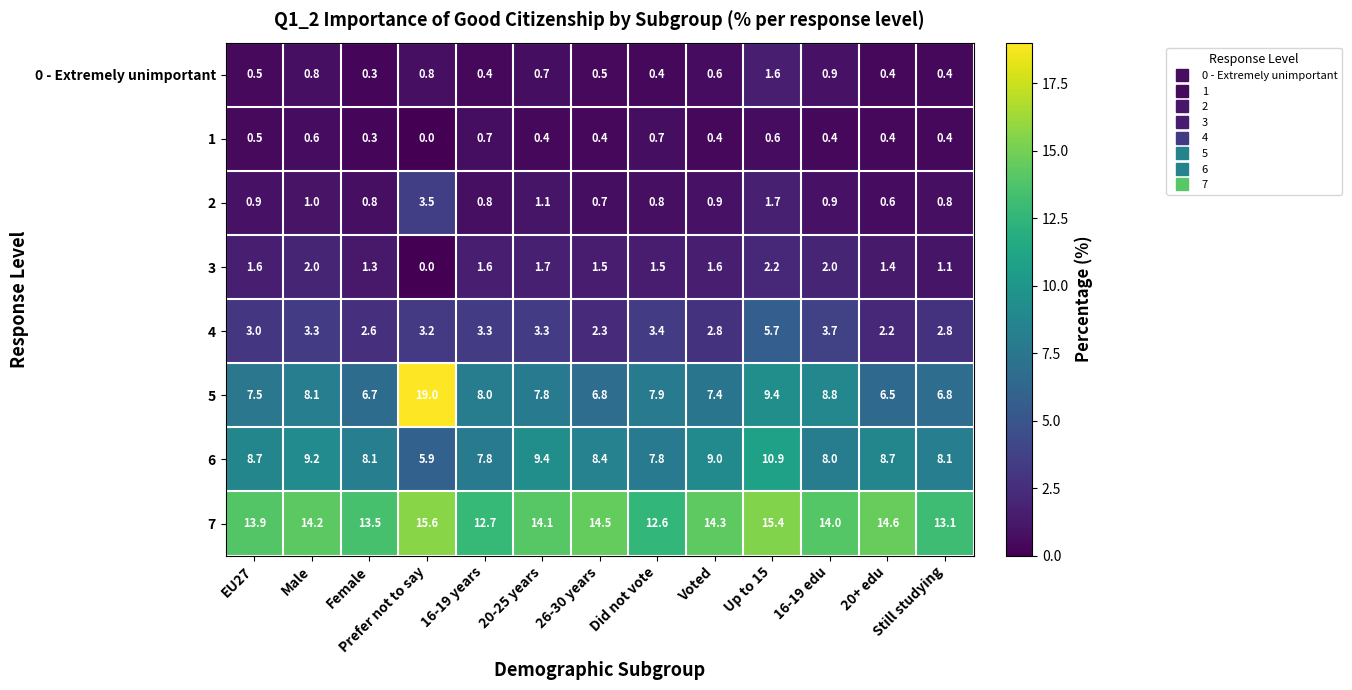

Which series has the largest total across all categories?

7